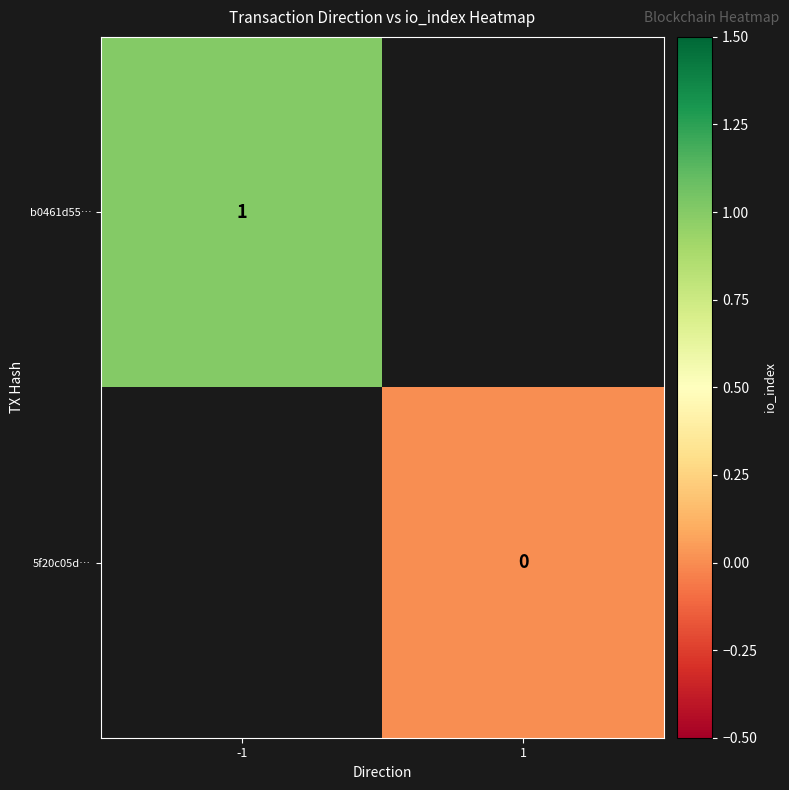

Is the value of b0461d55… at -1 greater than the value of 5f20c05d… at 1?

Yes